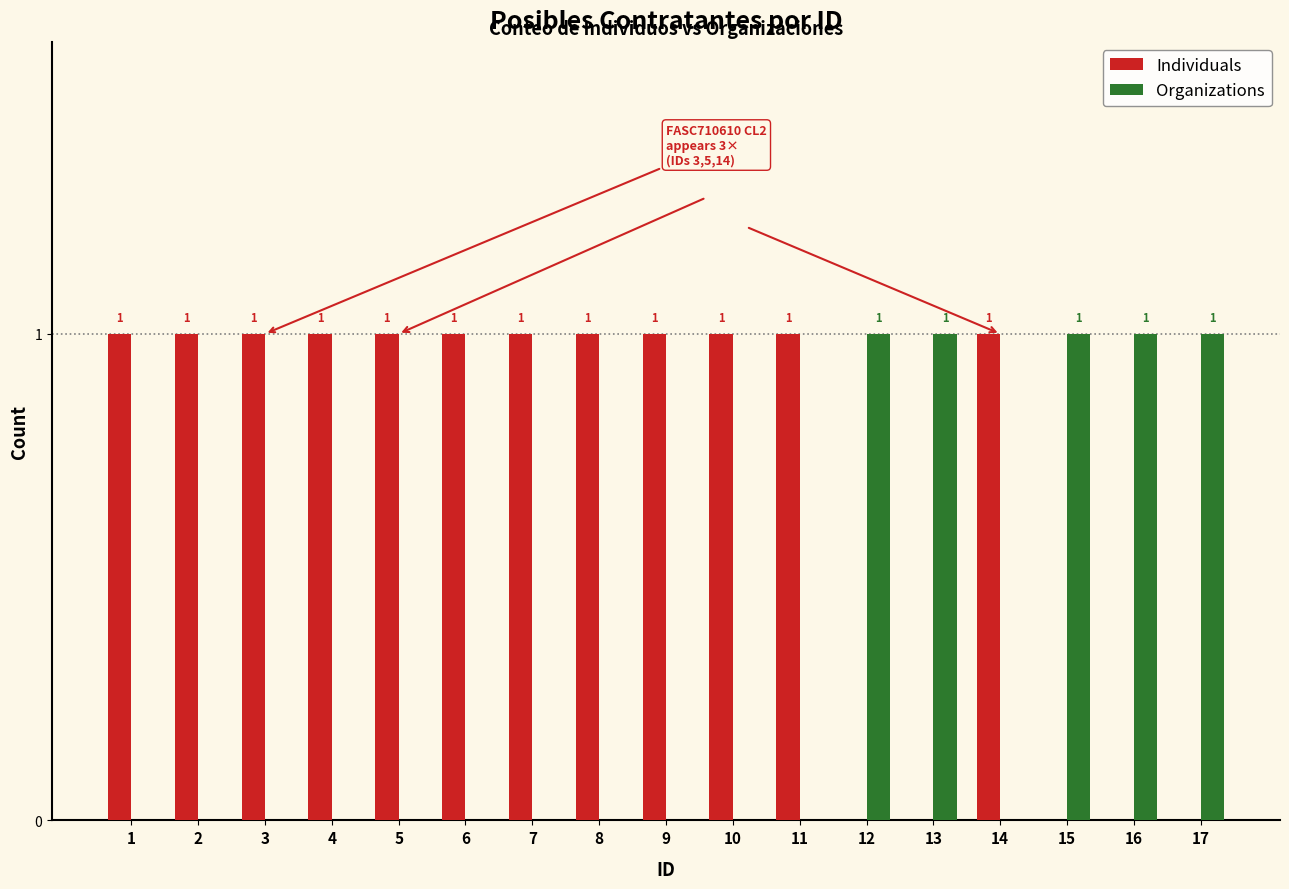

What is the spread (max minus min) of values at 7?

1